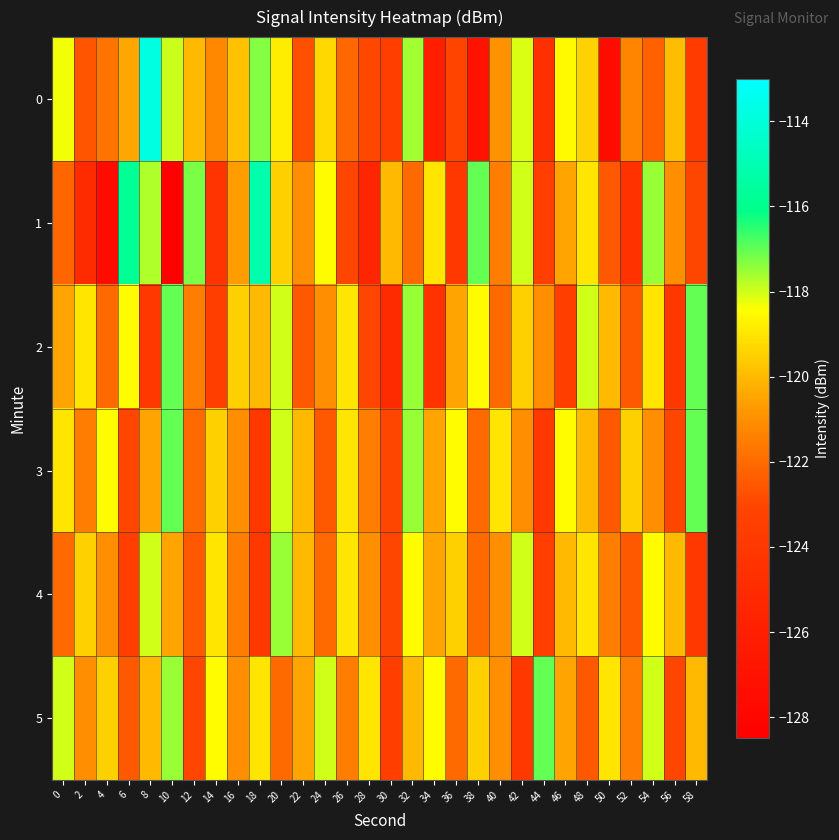

Reading left to right, extract all data points from this chart.

0: 0=-118.3	2=-122.6	4=-121.7	6=-120.4	8=-113.8	10=-118.0	12=-120.0	14=-121.2	16=-119.8	18=-117.3	20=-118.8	22=-122.7	24=-119.3	26=-122.1	28=-123.0	30=-123.5	32=-117.6	34=-126.1	36=-123.1	38=-127.0	40=-120.9	42=-118.1	44=-124.7	46=-118.5	48=-119.4	50=-127.5	52=-121.3	54=-122.3	56=-119.9	58=-123.8
1: 0=-122.2	2=-125.0	4=-127.6	6=-115.8	8=-117.7	10=-128.4	12=-117.2	14=-124.3	16=-120.7	18=-115.1	20=-119.5	22=-121.0	24=-118.5	26=-123.0	28=-125.5	30=-120.0	32=-122.0	34=-119.0	36=-124.0	38=-117.0	40=-121.5	42=-118.0	44=-123.5	46=-120.5	48=-119.0	50=-122.5	52=-124.5	54=-117.5	56=-121.0	58=-123.0
2: 0=-120.5	2=-119.0	4=-122.0	6=-118.5	8=-124.0	10=-117.0	12=-121.5	14=-123.5	16=-119.5	18=-120.0	20=-118.0	22=-122.5	24=-121.0	26=-119.0	28=-123.0	30=-125.0	32=-117.5	34=-124.5	36=-120.5	38=-118.5	40=-122.0	42=-119.5	44=-121.0	46=-123.5	48=-118.0	50=-120.0	52=-122.5	54=-119.0	56=-124.0	58=-117.0
3: 0=-119.0	2=-121.5	4=-118.5	6=-123.0	8=-120.5	10=-117.0	12=-122.0	14=-119.5	16=-121.0	18=-124.0	20=-118.0	22=-120.0	24=-122.5	26=-119.0	28=-121.5	30=-123.0	32=-117.5	34=-120.5	36=-118.5	38=-122.0	40=-119.0	42=-121.0	44=-124.0	46=-118.5	48=-120.0	50=-122.5	52=-119.5	54=-121.0	56=-123.0	58=-117.0
4: 0=-122.0	2=-119.5	4=-121.0	6=-123.5	8=-118.0	10=-120.5	12=-122.5	14=-119.0	16=-121.5	18=-124.0	20=-117.5	22=-120.0	24=-122.0	26=-119.0	28=-121.0	30=-123.0	32=-118.5	34=-120.5	36=-119.5	38=-122.0	40=-121.0	42=-118.0	44=-123.5	46=-120.0	48=-119.0	50=-121.5	52=-122.5	54=-118.5	56=-120.0	58=-124.0
5: 0=-118.0	2=-121.0	4=-119.5	6=-122.5	8=-120.0	10=-117.5	12=-123.0	14=-118.5	16=-121.0	18=-119.0	20=-122.0	22=-120.5	24=-118.0	26=-121.5	28=-119.0	30=-123.5	32=-120.0	34=-118.5	36=-122.0	38=-119.5	40=-121.0	42=-124.0	44=-117.0	46=-120.5	48=-122.5	50=-119.0	52=-121.5	54=-118.0	56=-123.0	58=-120.0